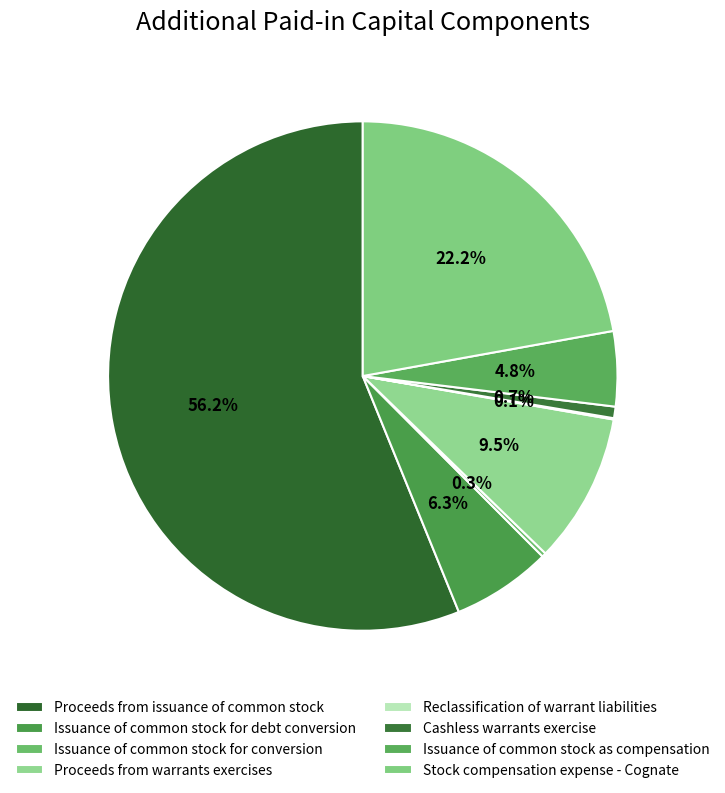

To the nearest percent, what percentage of the pie is Proceeds from issuance of common stock?

56%